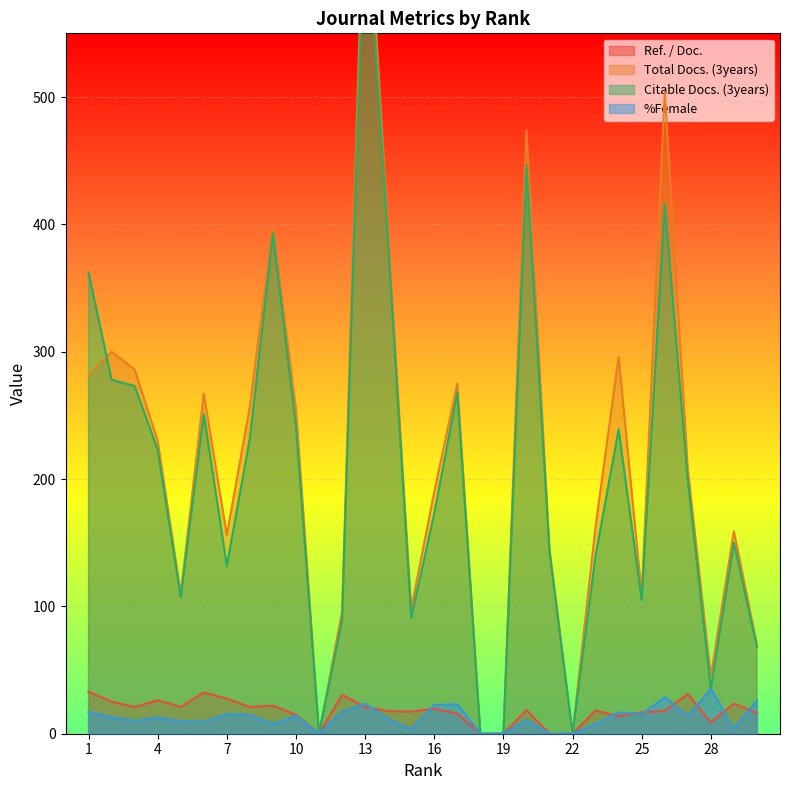

List the labels in order of Total Docs. (3years) value, largest first.

13, 26, 20, 9, 14, 2, 24, 3, 1, 17, 6, 8, 10, 4, 27, 16, 23, 29, 7, 21, 5, 25, 15, 12, 30, 28, 11, 18, 19, 22